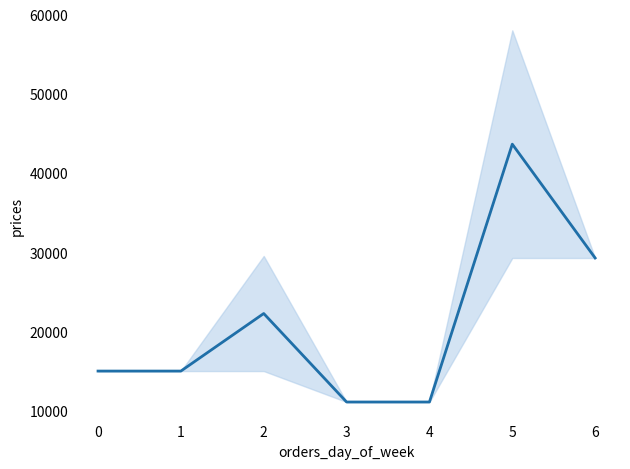

Rank the categories by value from lowest to highest.

3, 4, 0, 1, 2, 6, 5